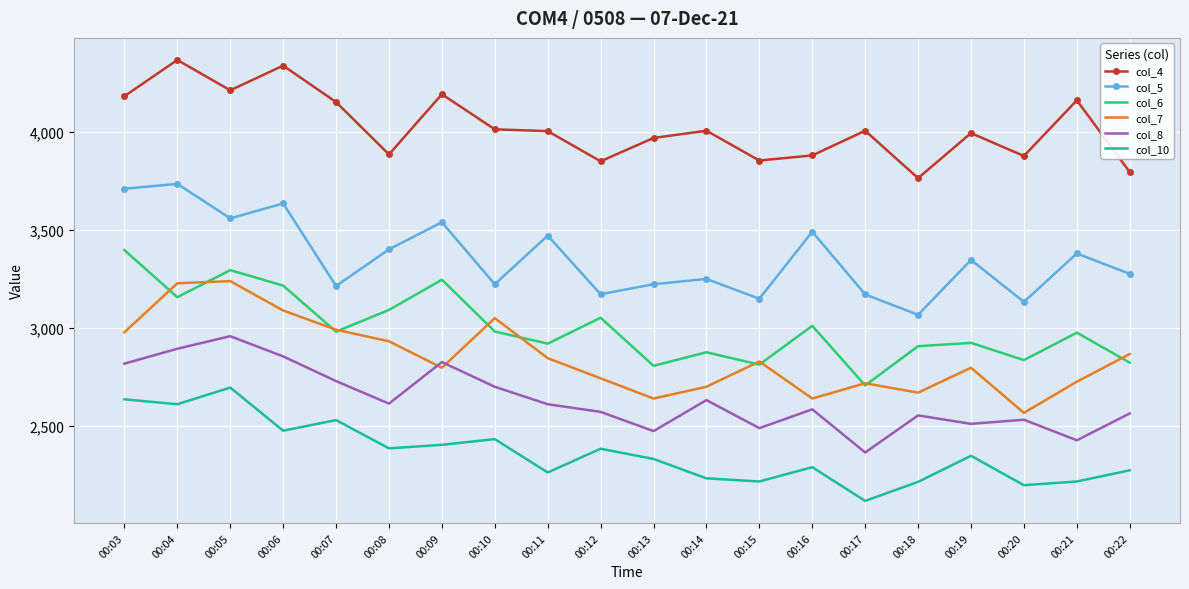

True or false: col_8 has a value of 1545 at 00:08.

False